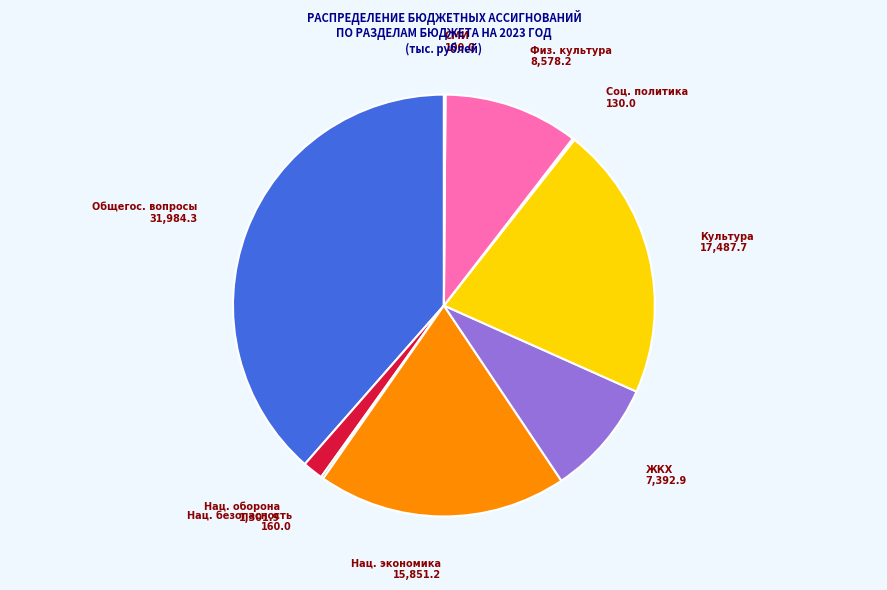

Do Нац. оборона and Культура together represent more than half of the pie?

No